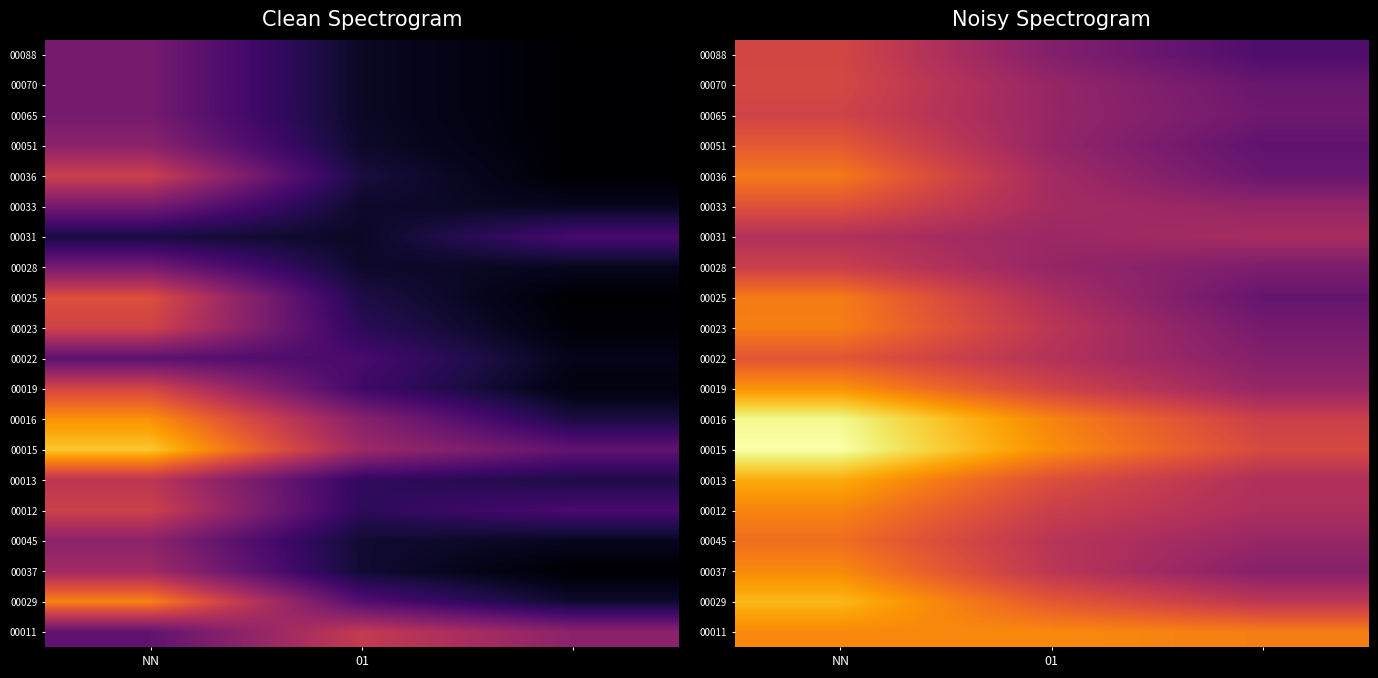

At how many categories does at least one series exceed 1?

3